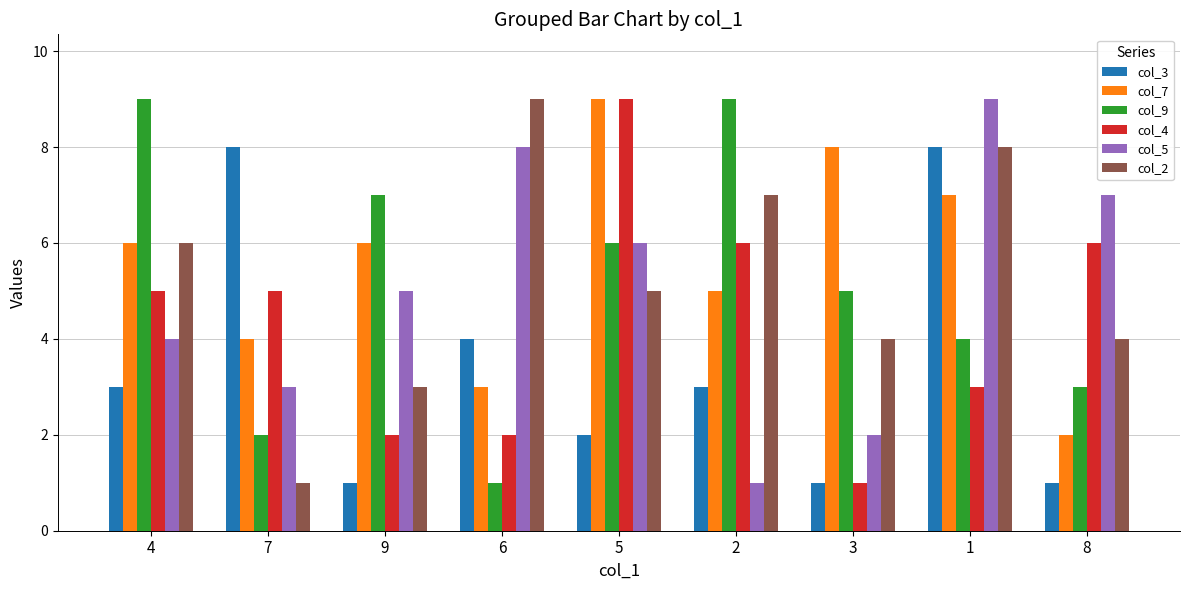

Is the value of col_2 at 6 greater than the value of col_7 at 1?

Yes